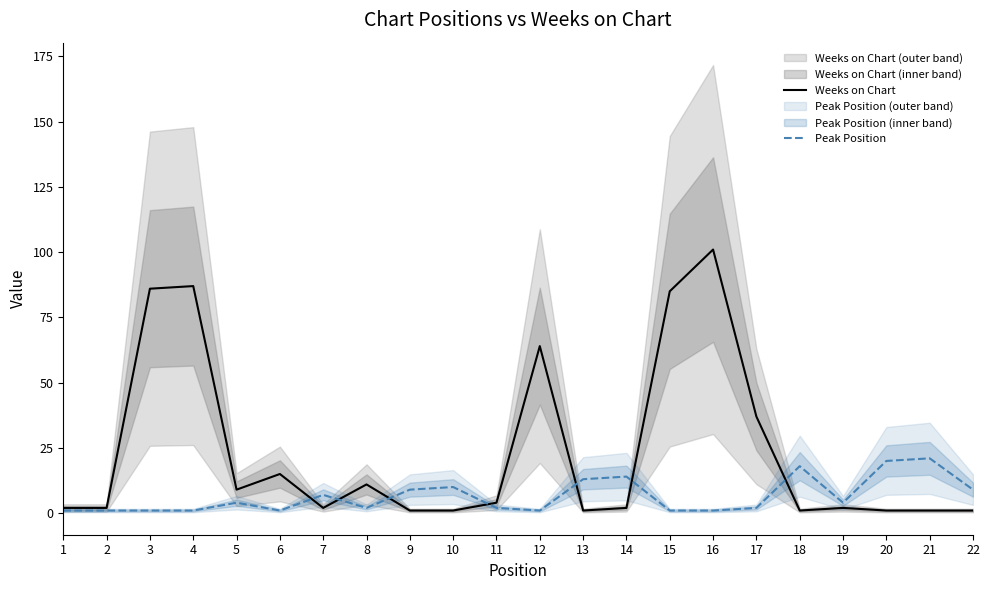

Is this an area chart (filled region under the line)?

No